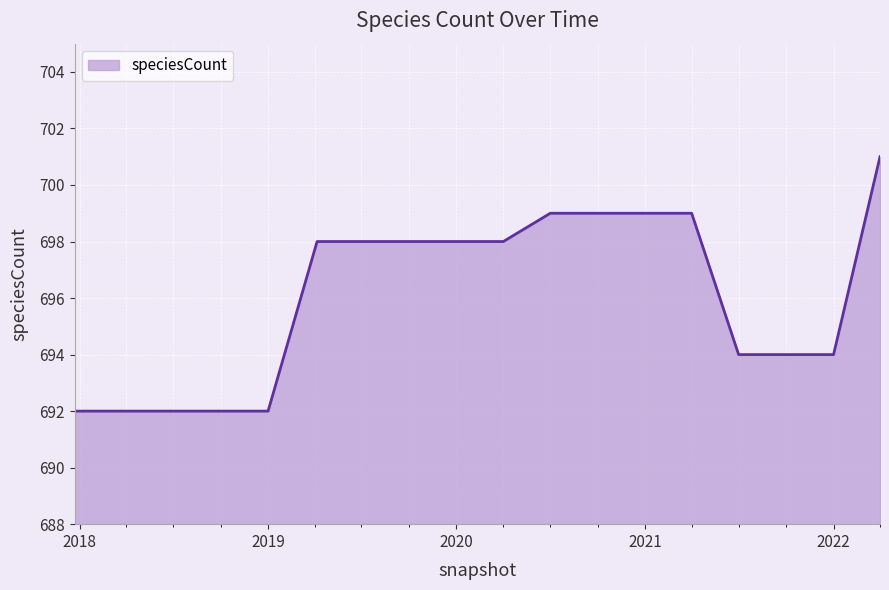

How many values are between 692 and 699?

17